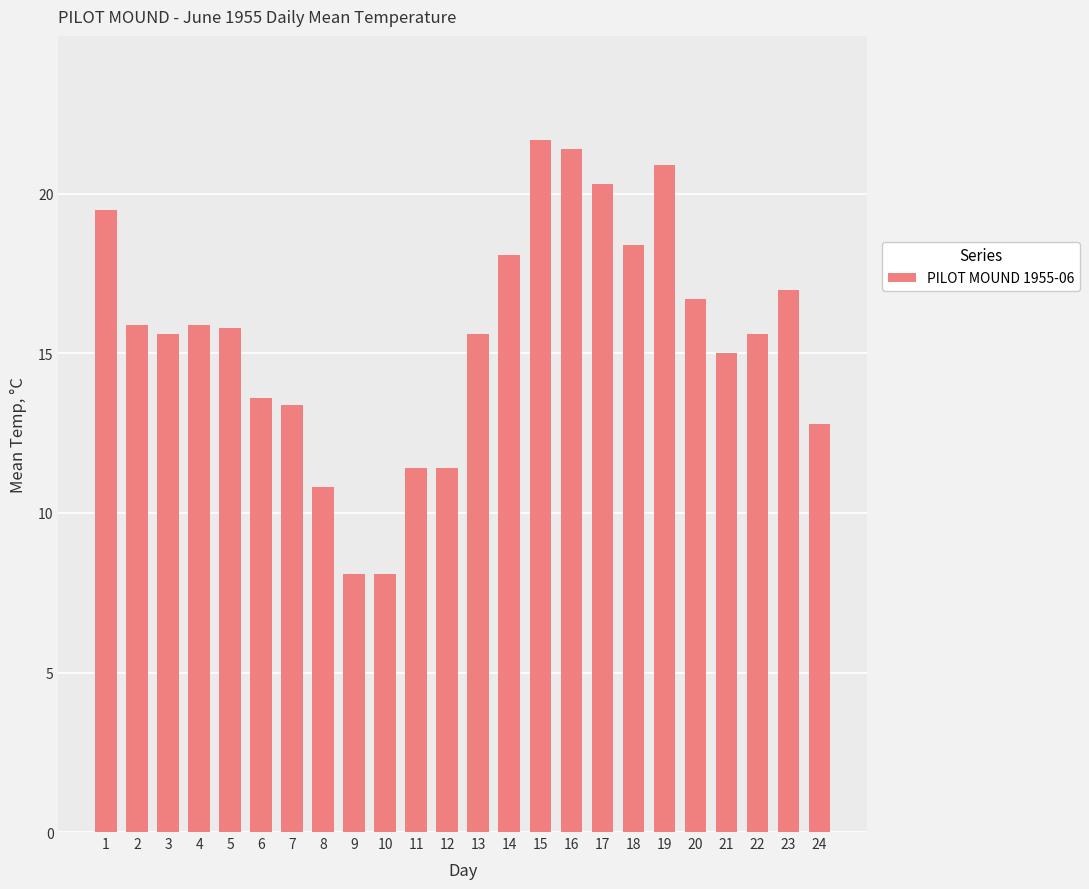

Reading left to right, transcribe all the data shown in this chart.

1=19.5	2=15.9	3=15.6	4=15.9	5=15.8	6=13.6	7=13.4	8=10.8	9=8.1	10=8.1	11=11.4	12=11.4	13=15.6	14=18.1	15=21.7	16=21.4	17=20.3	18=18.4	19=20.9	20=16.7	21=15.0	22=15.6	23=17.0	24=12.8